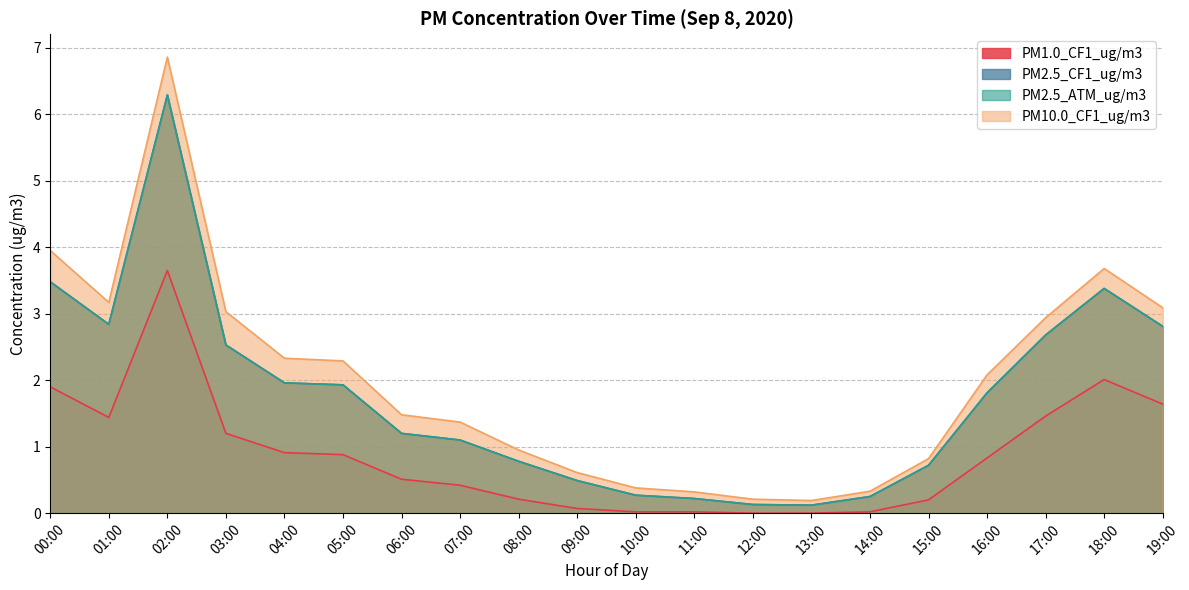

At which category is the sum across all series the highest?

02:00